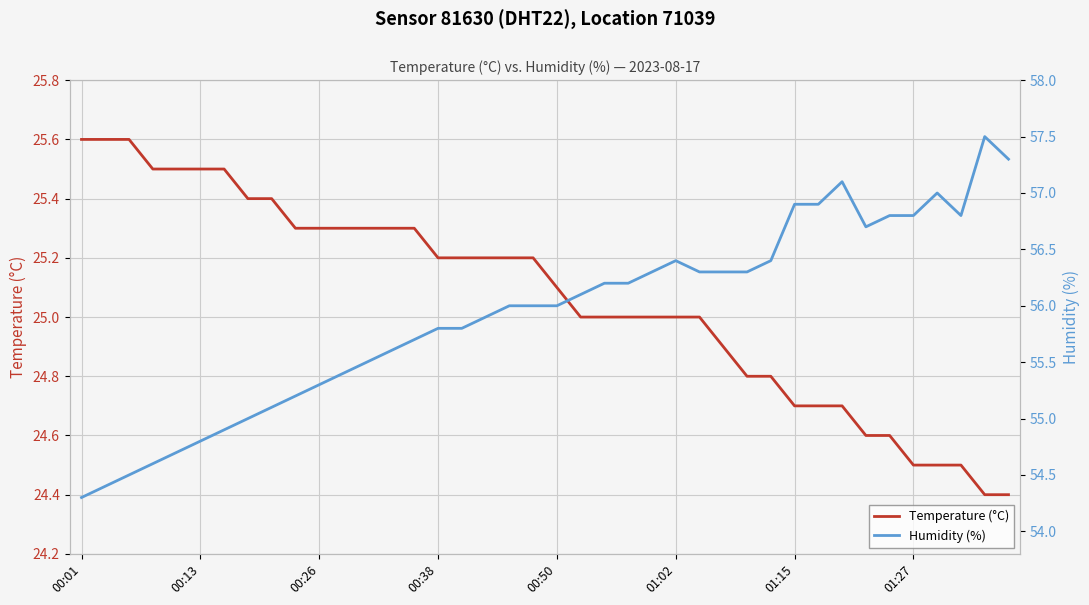

Is this an area chart (filled region under the line)?

No